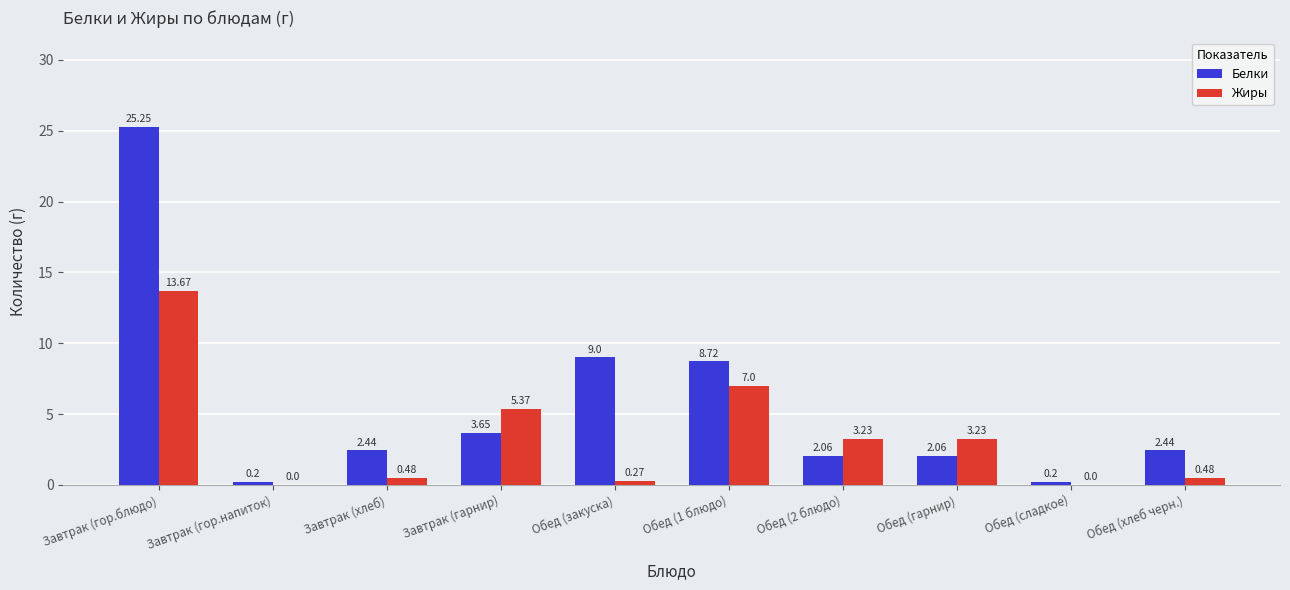

At which label does Жиры reach its peak?

Завтрак (гор.блюдо)